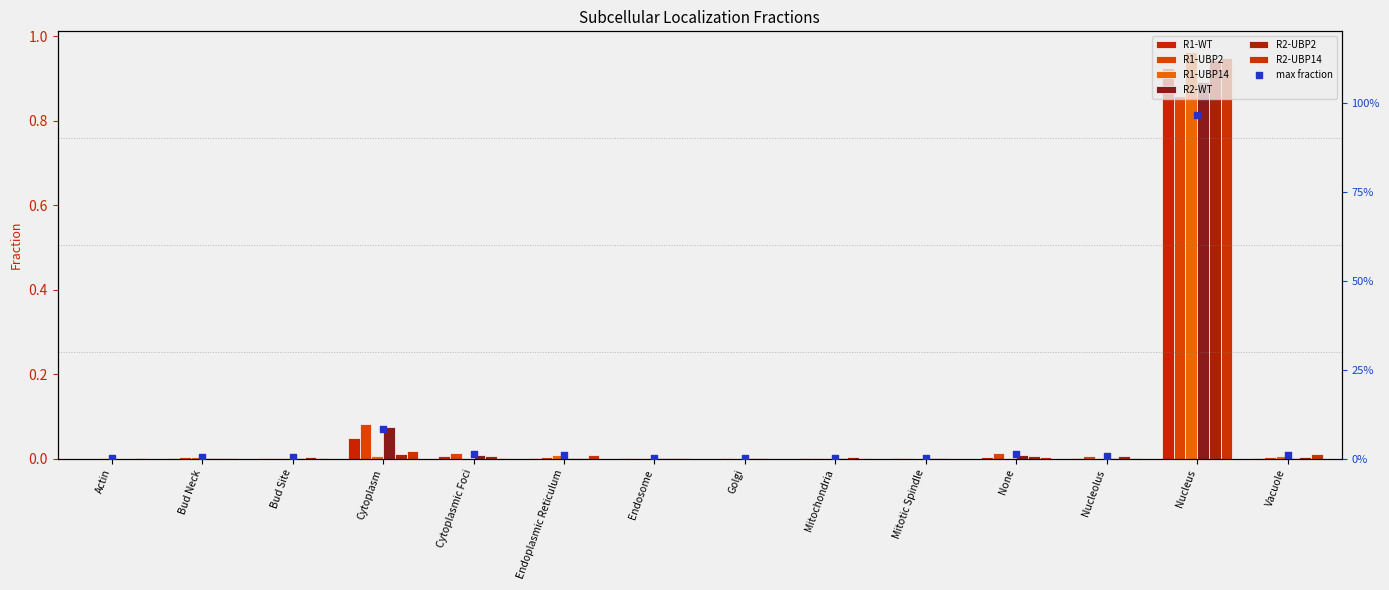

Which series has the largest total across all categories?

R1-UBP14